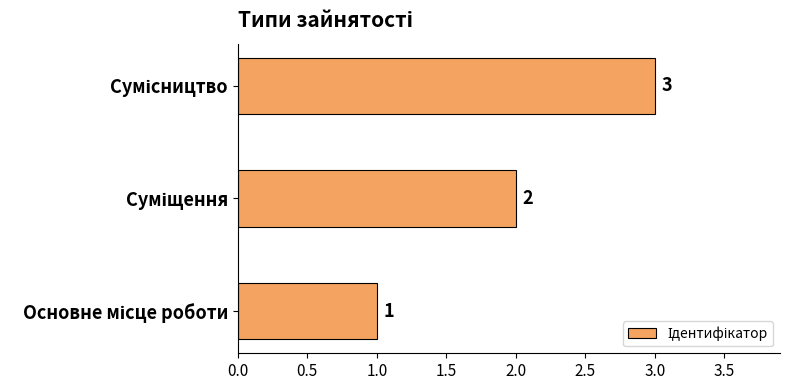

What is the sum of all values?

6